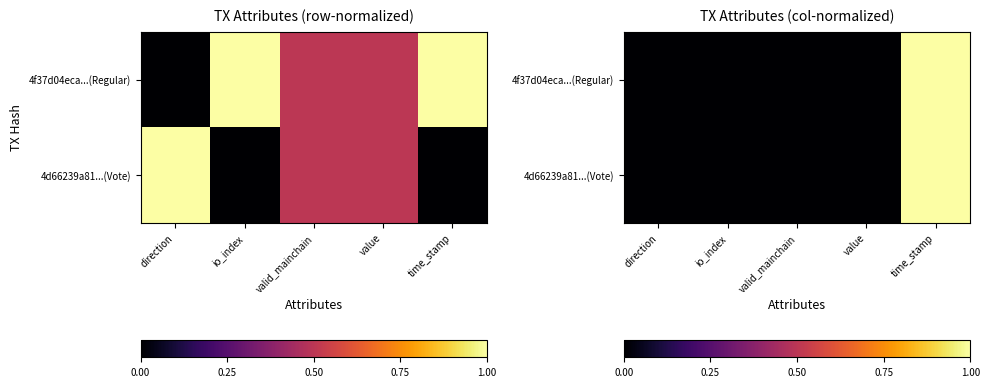

List the series in order of their overall mean, highest first.

4f37d04eca...(Regular), 4d66239a81...(Vote)